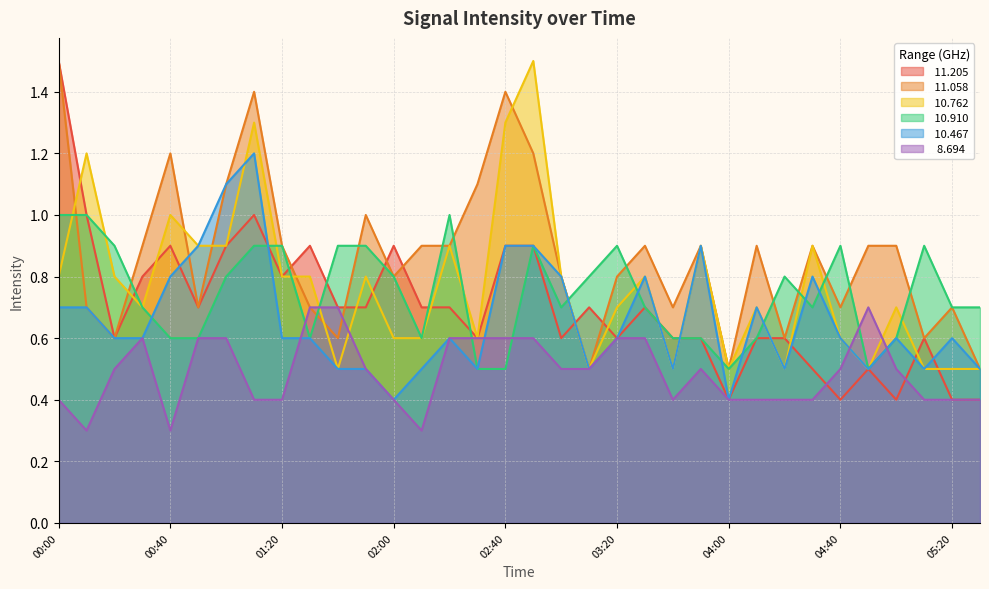

Reading right to left, extract all data points from this chart.

 11.205: 05:30=0.4	05:20=0.4	05:10=0.6	05:00=0.4	04:50=0.5	04:40=0.4	04:30=0.5	04:20=0.6	04:10=0.6	04:00=0.4	03:50=0.6	03:40=0.6	03:30=0.7	03:20=0.6	03:10=0.7	03:00=0.6	02:50=0.9	02:40=0.9	02:30=0.6	02:20=0.7	02:10=0.7	02:00=0.9	01:50=0.7	01:40=0.7	01:30=0.9	01:20=0.8	01:10=1.0	01:00=0.9	00:50=0.7	00:40=0.9	00:30=0.8	00:20=0.6	00:10=1.0	00:00=1.5
 11.058: 05:30=0.5	05:20=0.7	05:10=0.6	05:00=0.9	04:50=0.9	04:40=0.7	04:30=0.9	04:20=0.6	04:10=0.9	04:00=0.5	03:50=0.9	03:40=0.7	03:30=0.9	03:20=0.8	03:10=0.5	03:00=0.8	02:50=1.2	02:40=1.4	02:30=1.1	02:20=0.9	02:10=0.9	02:00=0.8	01:50=1.0	01:40=0.6	01:30=0.7	01:20=0.9	01:10=1.4	01:00=1.1	00:50=0.7	00:40=1.2	00:30=0.9	00:20=0.6	00:10=0.7	00:00=1.5
 10.762: 05:30=0.5	05:20=0.5	05:10=0.5	05:00=0.7	04:50=0.5	04:40=0.6	04:30=0.9	04:20=0.5	04:10=0.7	04:00=0.5	03:50=0.9	03:40=0.5	03:30=0.8	03:20=0.7	03:10=0.5	03:00=0.8	02:50=1.5	02:40=1.3	02:30=0.6	02:20=0.9	02:10=0.6	02:00=0.6	01:50=0.8	01:40=0.5	01:30=0.8	01:20=0.8	01:10=1.3	01:00=0.9	00:50=0.9	00:40=1.0	00:30=0.7	00:20=0.8	00:10=1.2	00:00=0.8
 10.910: 05:30=0.7	05:20=0.7	05:10=0.9	05:00=0.6	04:50=0.5	04:40=0.9	04:30=0.7	04:20=0.8	04:10=0.6	04:00=0.5	03:50=0.6	03:40=0.6	03:30=0.7	03:20=0.9	03:10=0.8	03:00=0.7	02:50=0.9	02:40=0.5	02:30=0.5	02:20=1.0	02:10=0.6	02:00=0.8	01:50=0.9	01:40=0.9	01:30=0.6	01:20=0.9	01:10=0.9	01:00=0.8	00:50=0.6	00:40=0.6	00:30=0.7	00:20=0.9	00:10=1.0	00:00=1.0
 10.467: 05:30=0.5	05:20=0.6	05:10=0.5	05:00=0.6	04:50=0.5	04:40=0.6	04:30=0.8	04:20=0.5	04:10=0.7	04:00=0.4	03:50=0.9	03:40=0.5	03:30=0.8	03:20=0.6	03:10=0.5	03:00=0.8	02:50=0.9	02:40=0.9	02:30=0.5	02:20=0.6	02:10=0.5	02:00=0.4	01:50=0.5	01:40=0.5	01:30=0.6	01:20=0.6	01:10=1.2	01:00=1.1	00:50=0.9	00:40=0.8	00:30=0.6	00:20=0.6	00:10=0.7	00:00=0.7
  8.694: 05:30=0.4	05:20=0.4	05:10=0.4	05:00=0.5	04:50=0.7	04:40=0.5	04:30=0.4	04:20=0.4	04:10=0.4	04:00=0.4	03:50=0.5	03:40=0.4	03:30=0.6	03:20=0.6	03:10=0.5	03:00=0.5	02:50=0.6	02:40=0.6	02:30=0.6	02:20=0.6	02:10=0.3	02:00=0.4	01:50=0.5	01:40=0.7	01:30=0.7	01:20=0.4	01:10=0.4	01:00=0.6	00:50=0.6	00:40=0.3	00:30=0.6	00:20=0.5	00:10=0.3	00:00=0.4